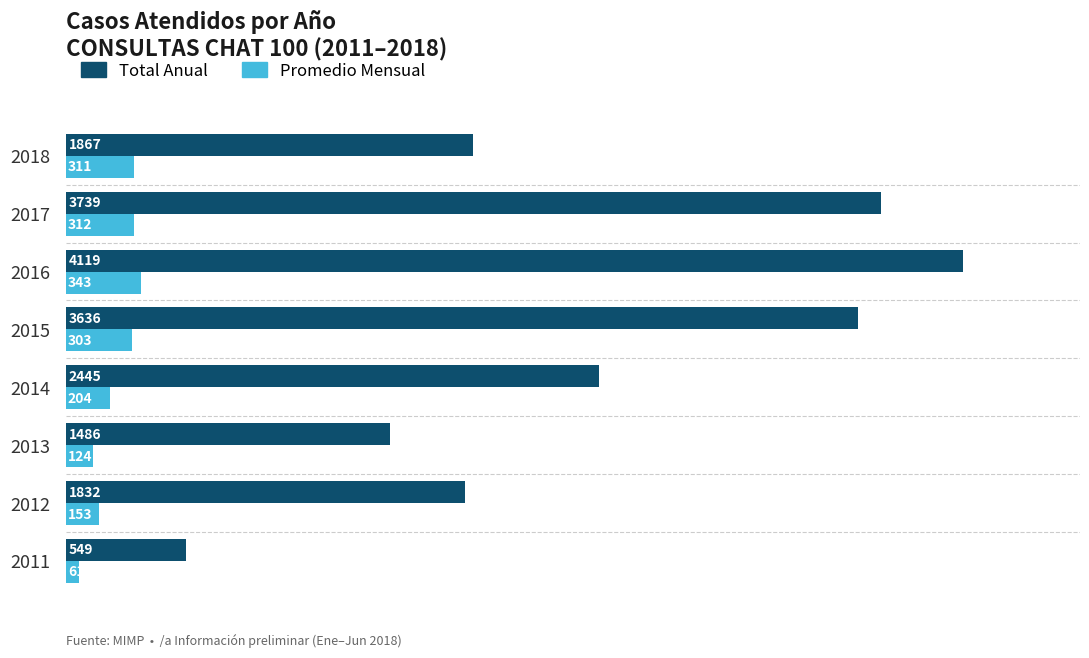

At which category is the sum across all series the highest?

2016